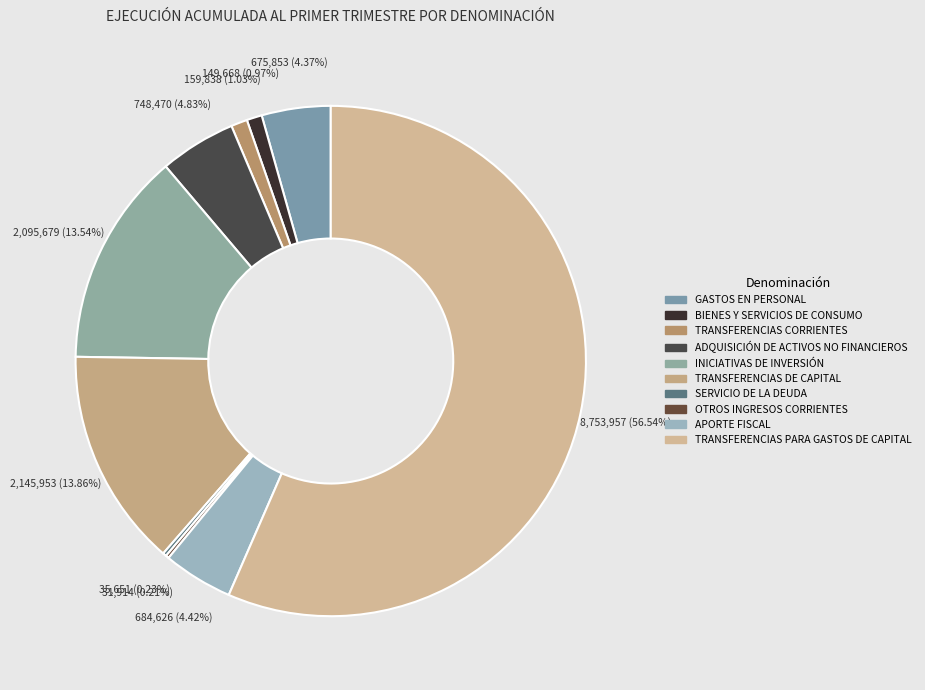

What percentage is the TRANSFERENCIAS PARA GASTOS DE CAPITAL slice, to the nearest percent?

57%